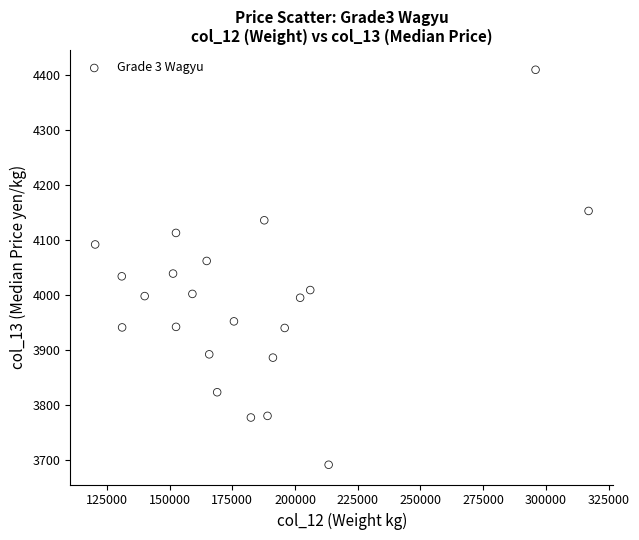

What is the range of X values (max minus min)?

196640